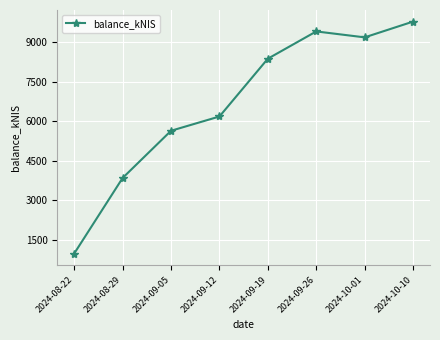

What position from the left is 2024-08-29?

2